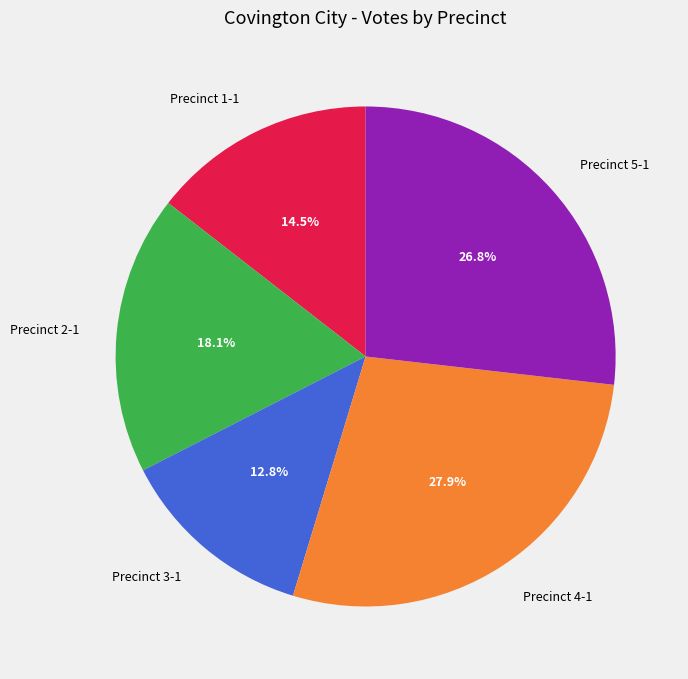

To the nearest percent, what is the difference between the largest and smallest slice percentages?

15%